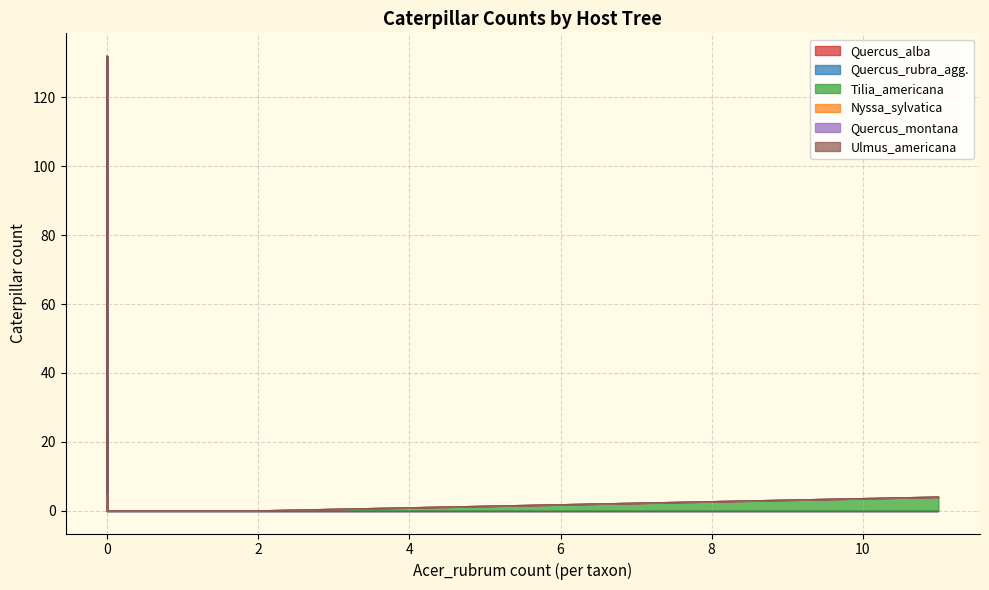

Does the chart display data point markers on the line(s)?

No